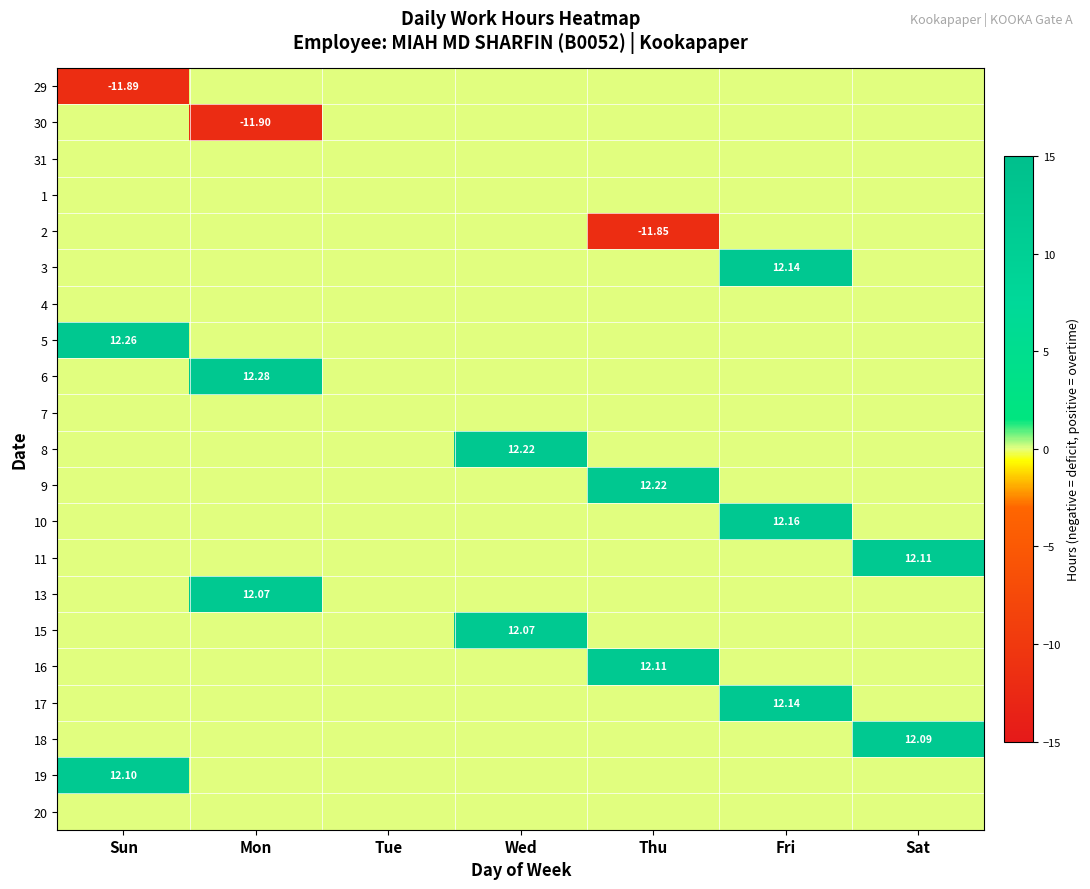

Is the value of 13 at Wed greater than the value of 30 at Thu?

No